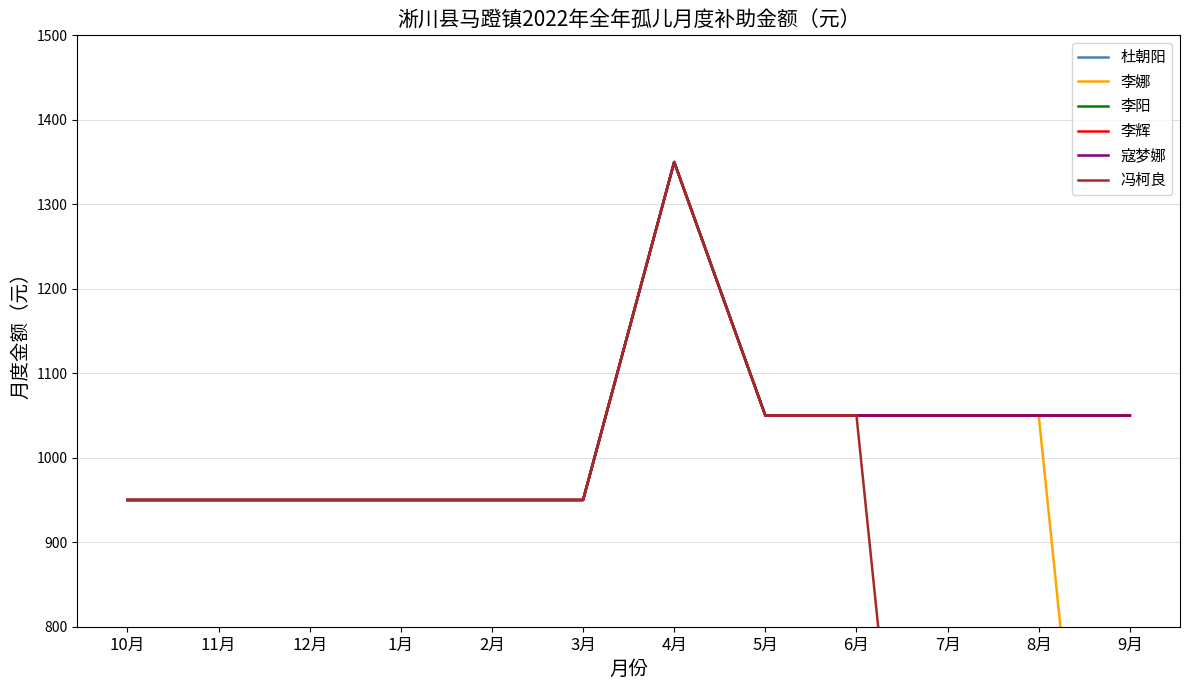

What is the label of the 2nd point from the left?

11月